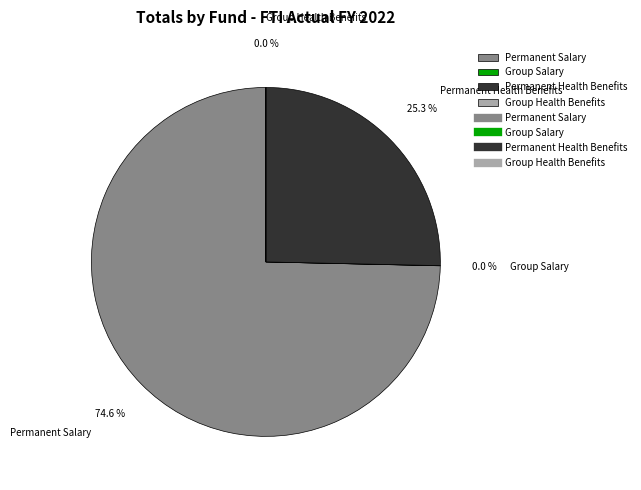

Combined, what portion of the pie is Permanent Salary and Permanent Health Benefits?

100.0%